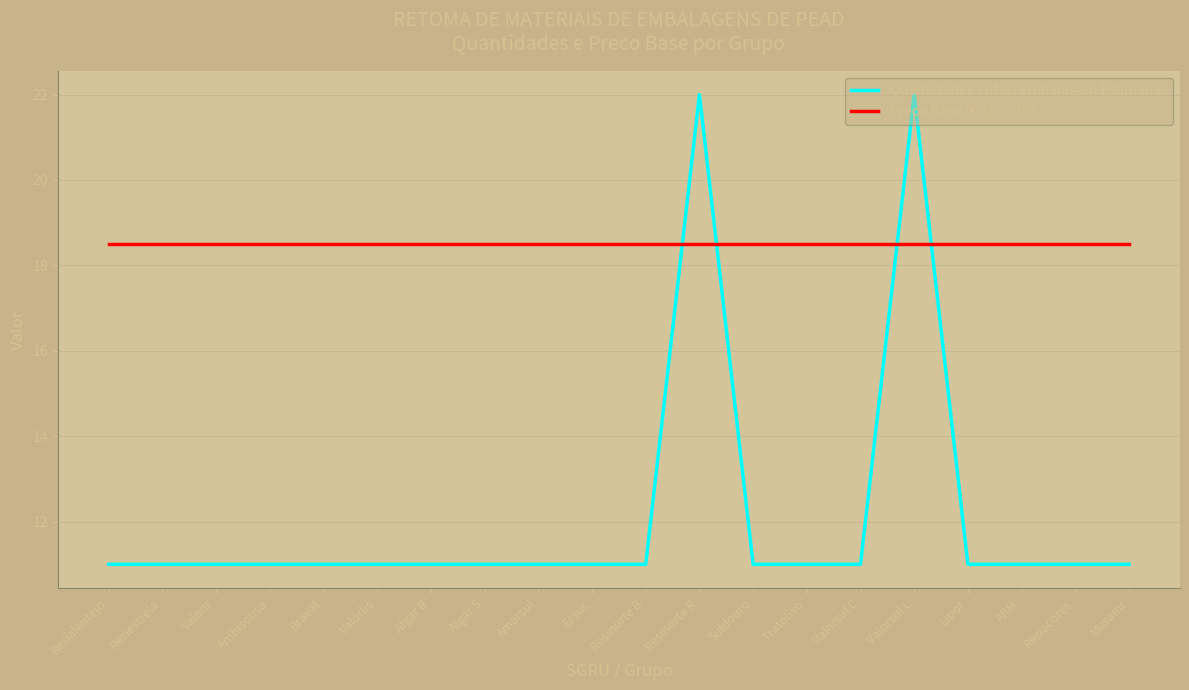

Rank the series by their average value, from lowest to highest.

Quantidades Totais Embalagem Estimadas, Preco Base (€/t) [÷10]